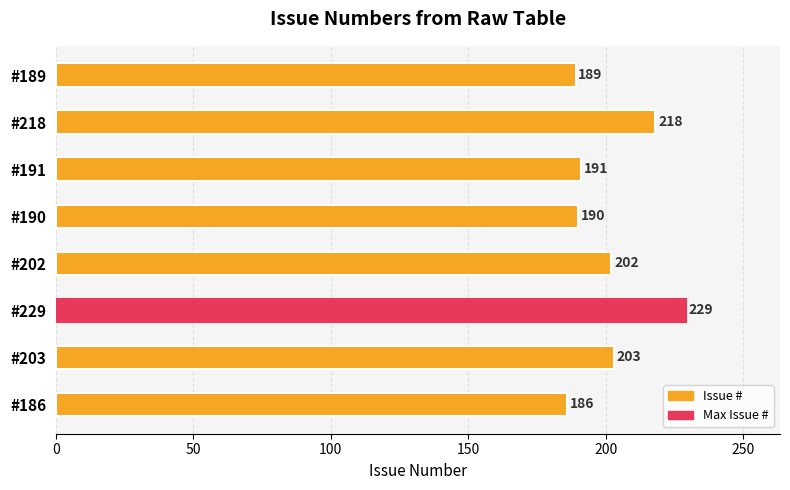

At which label is the value closest to 207?

#203